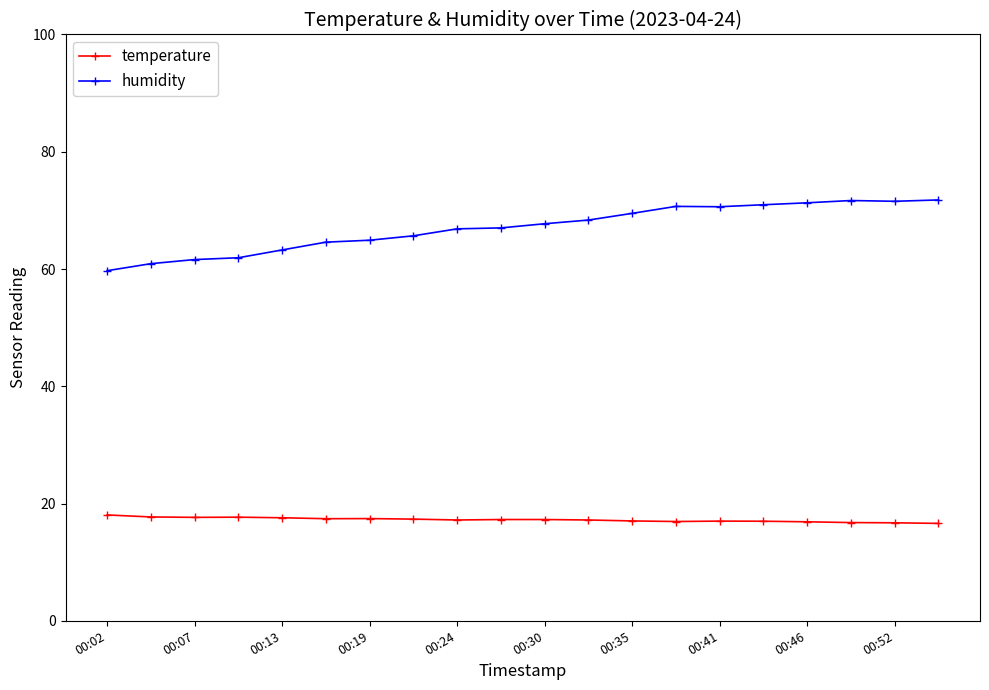

Which series has the largest range (max minus min)?

humidity